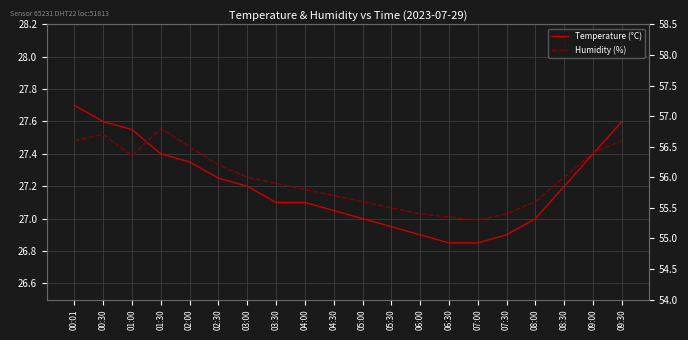

Reading left to right, extract all data points from this chart.

Temperature (°C): 27.7	27.6	27.6	27.4	27.4	27.2	27.2	27.1	27.1	27.1	27.0	26.9	26.9	26.9	26.9	26.9	27.0	27.2	27.4	27.6
Humidity (%): 56.6	56.7	56.4	56.8	56.5	56.2	56.0	55.9	55.8	55.7	55.6	55.5	55.4	55.4	55.3	55.4	55.6	56.0	56.4	56.6